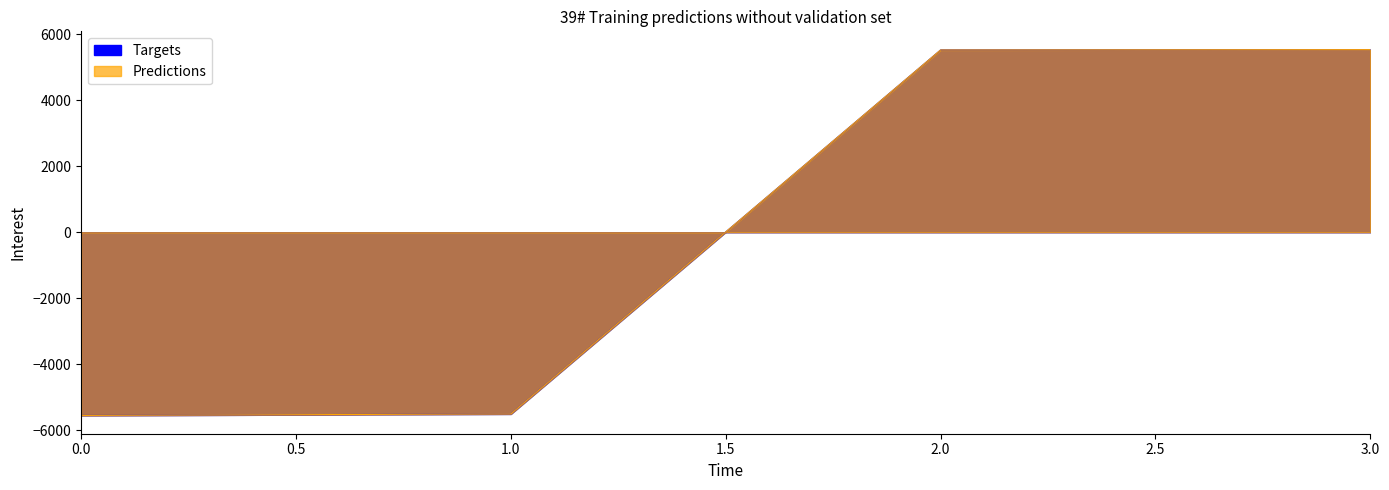

What are all the series names shown in the legend?

Targets, Predictions